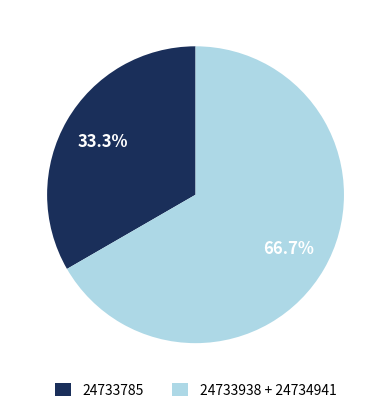

How many slices are in this pie chart?

2